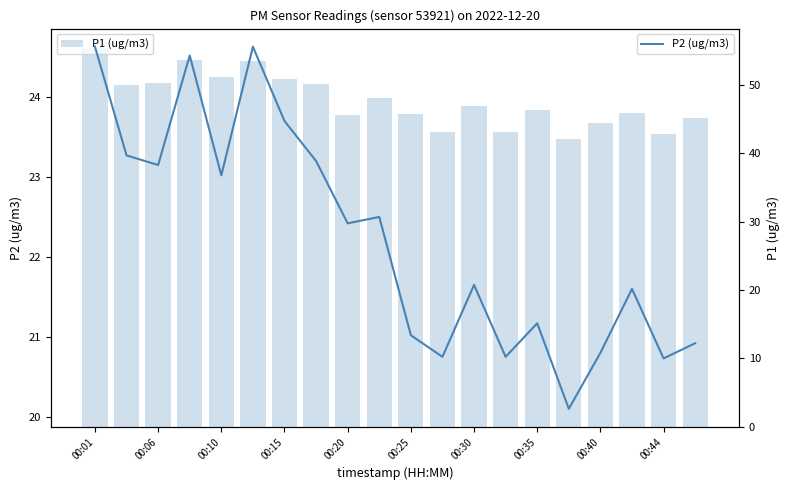

What position from the left is 19?

20